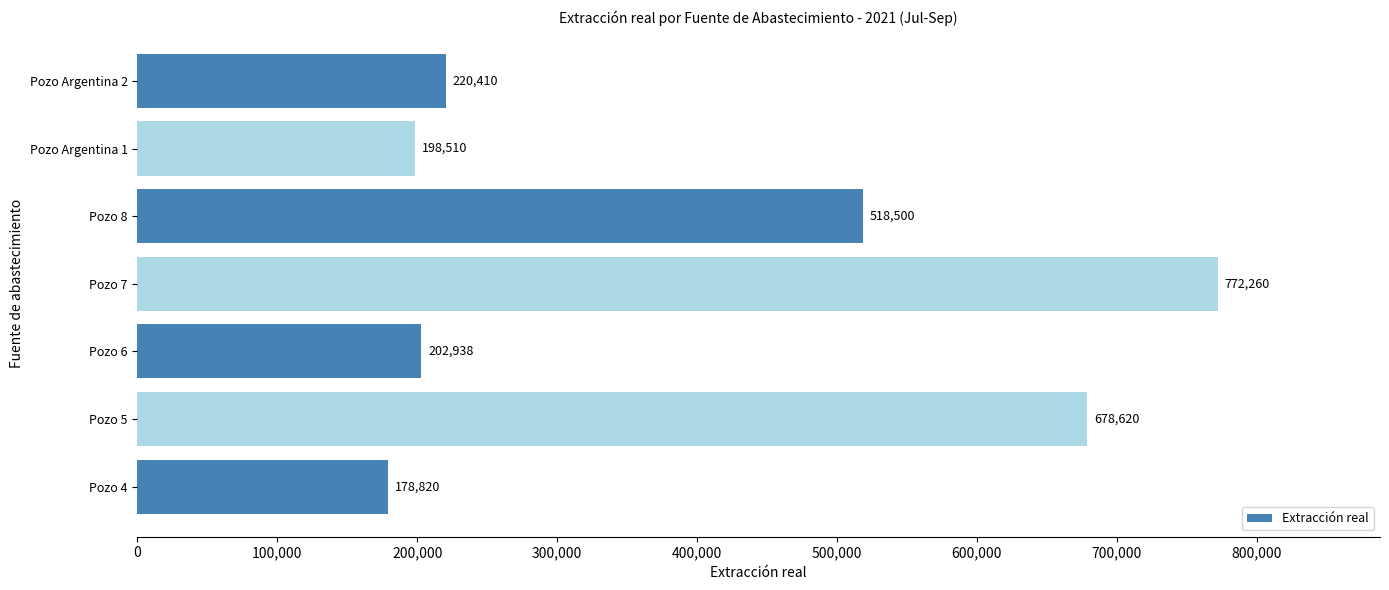

Which label corresponds to the largest value in the chart?

Pozo 7